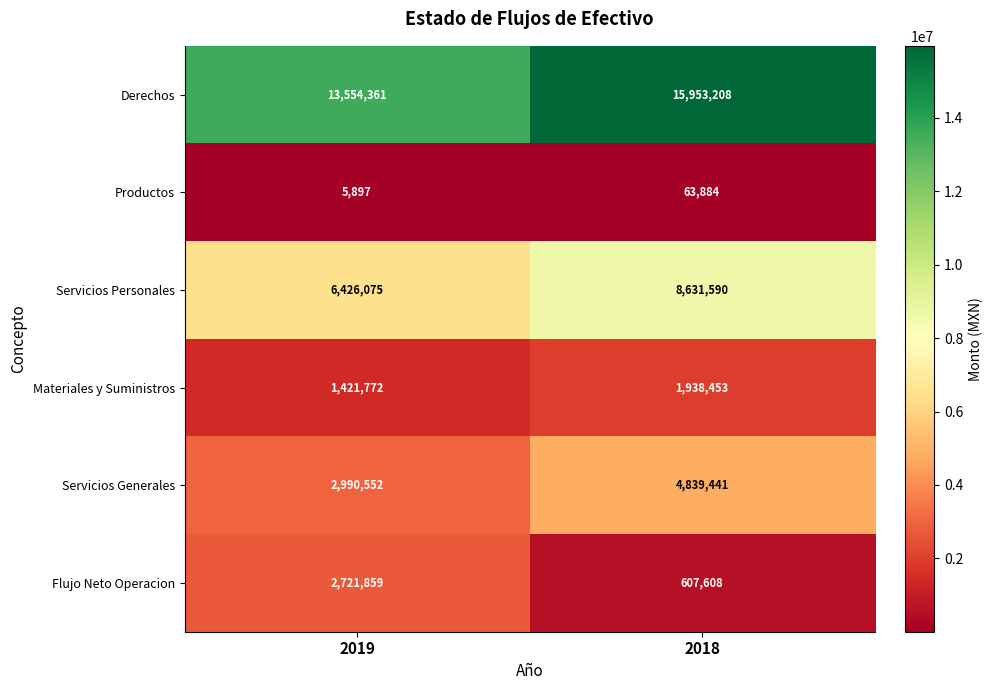

How many categories are shown in the chart?

2